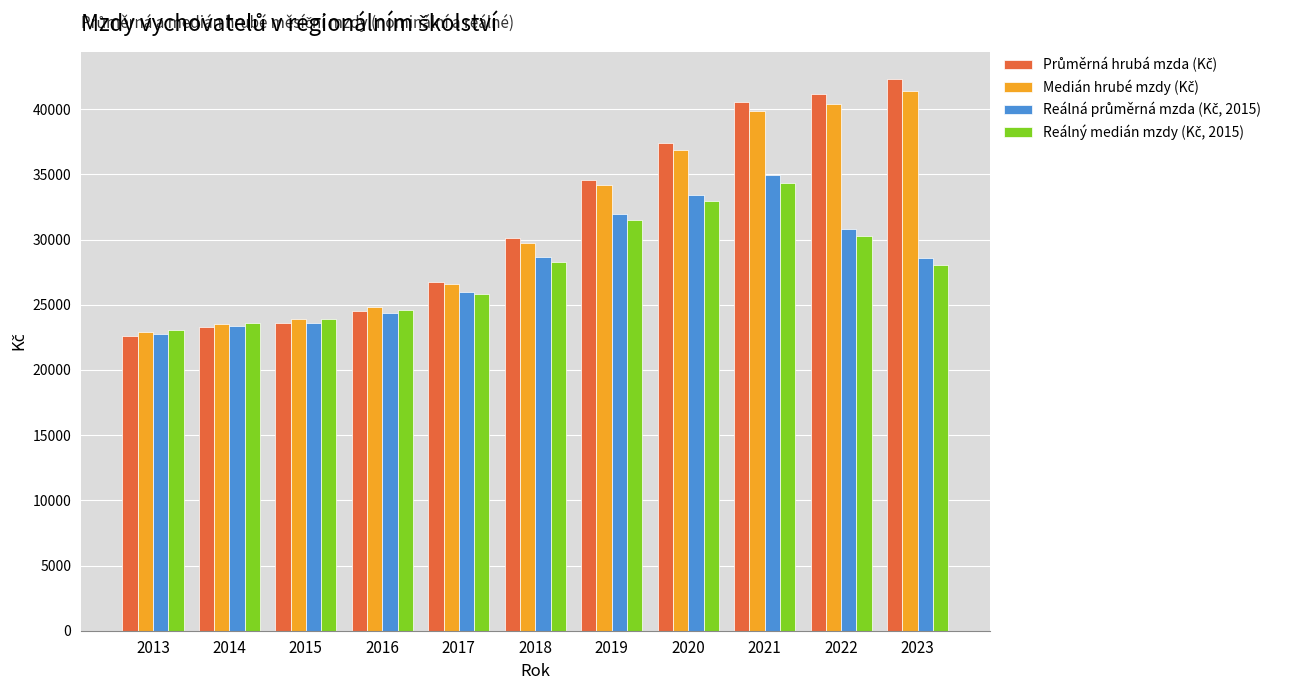

How many bars are there in each group?

4